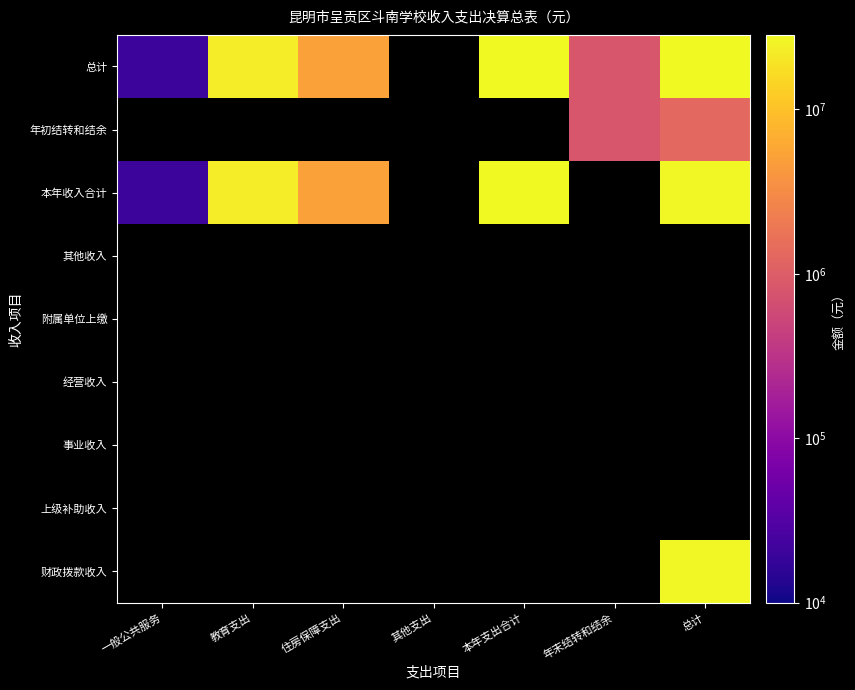

List the series in order of their peak value, highest first.

财政拨款收入, 上级补助收入, 事业收入, 经营收入, 附属单位上缴, 其他收入, 本年收入合计, 年初结转和结余, 总计